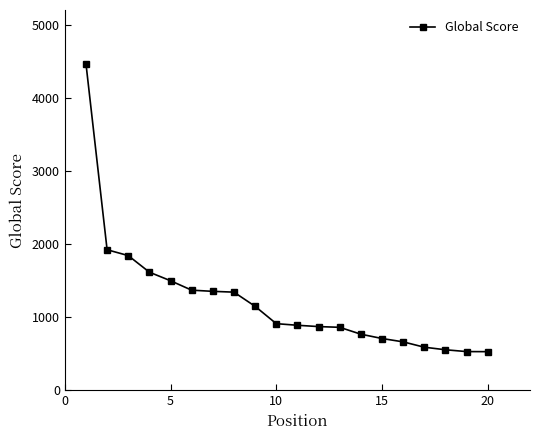

What is the average value?

1220